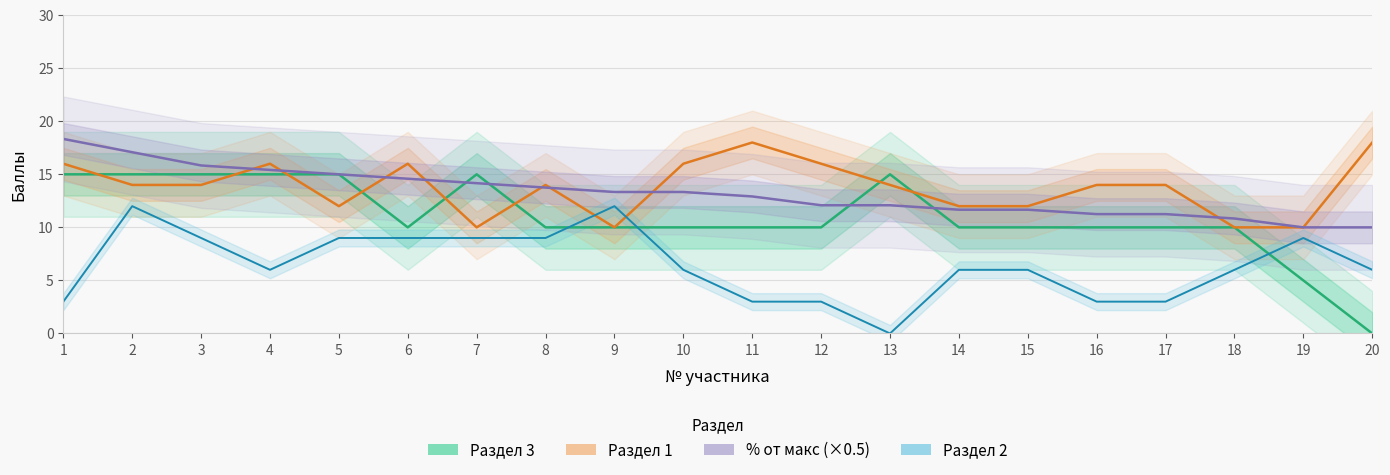

What is the maximum value shown in the chart?

18.3